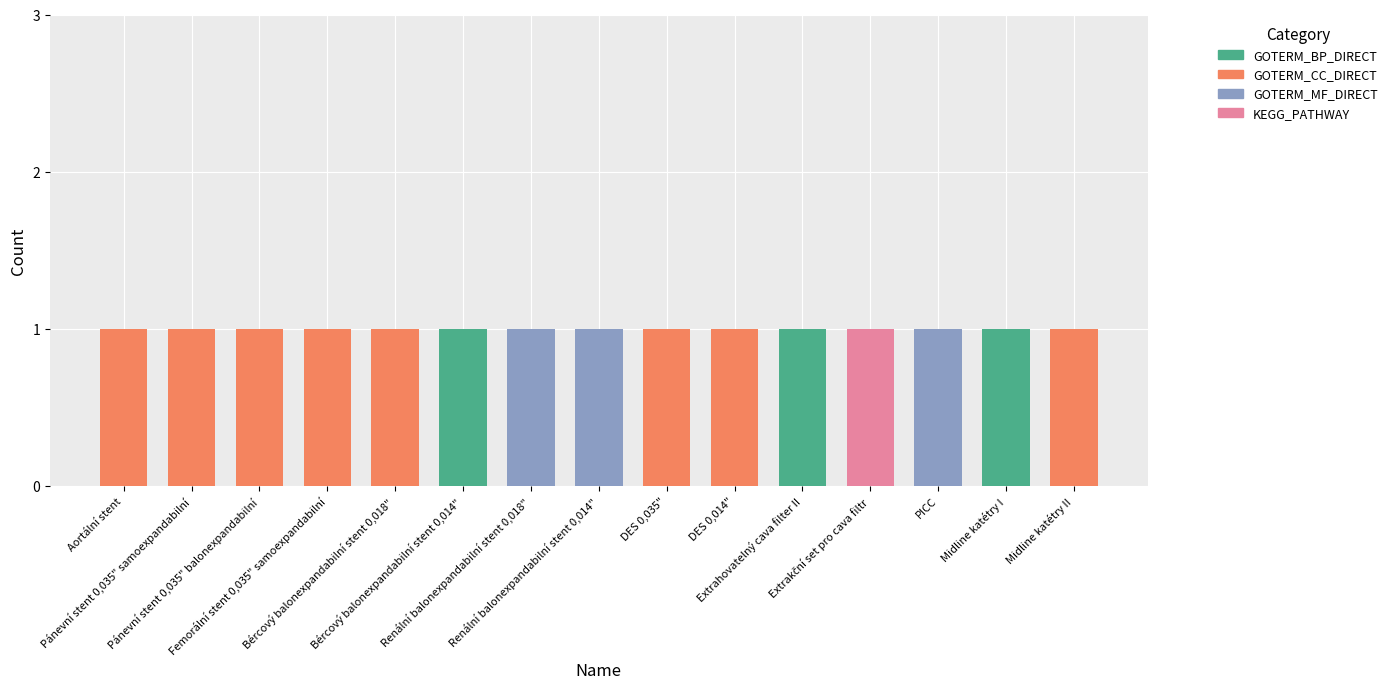

Is it true that Count equals 1 at Extrahovatelný cava filter II?

True